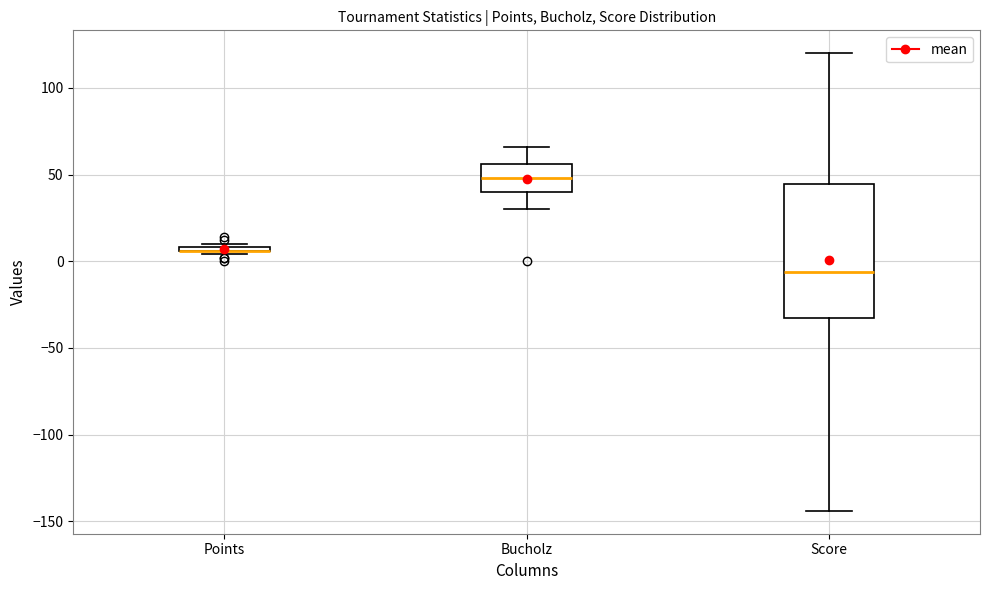

Which box is the tallest, from its lower edge to its upper edge?

Score